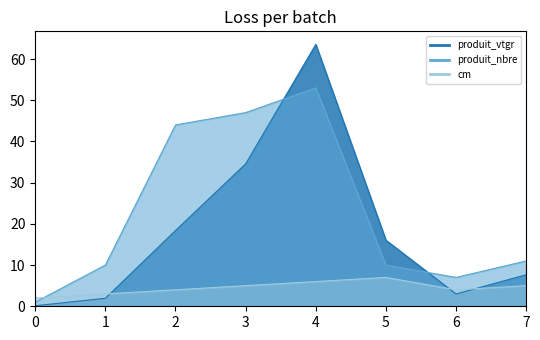

Which series has the widest spread of values?

produit_vtgr